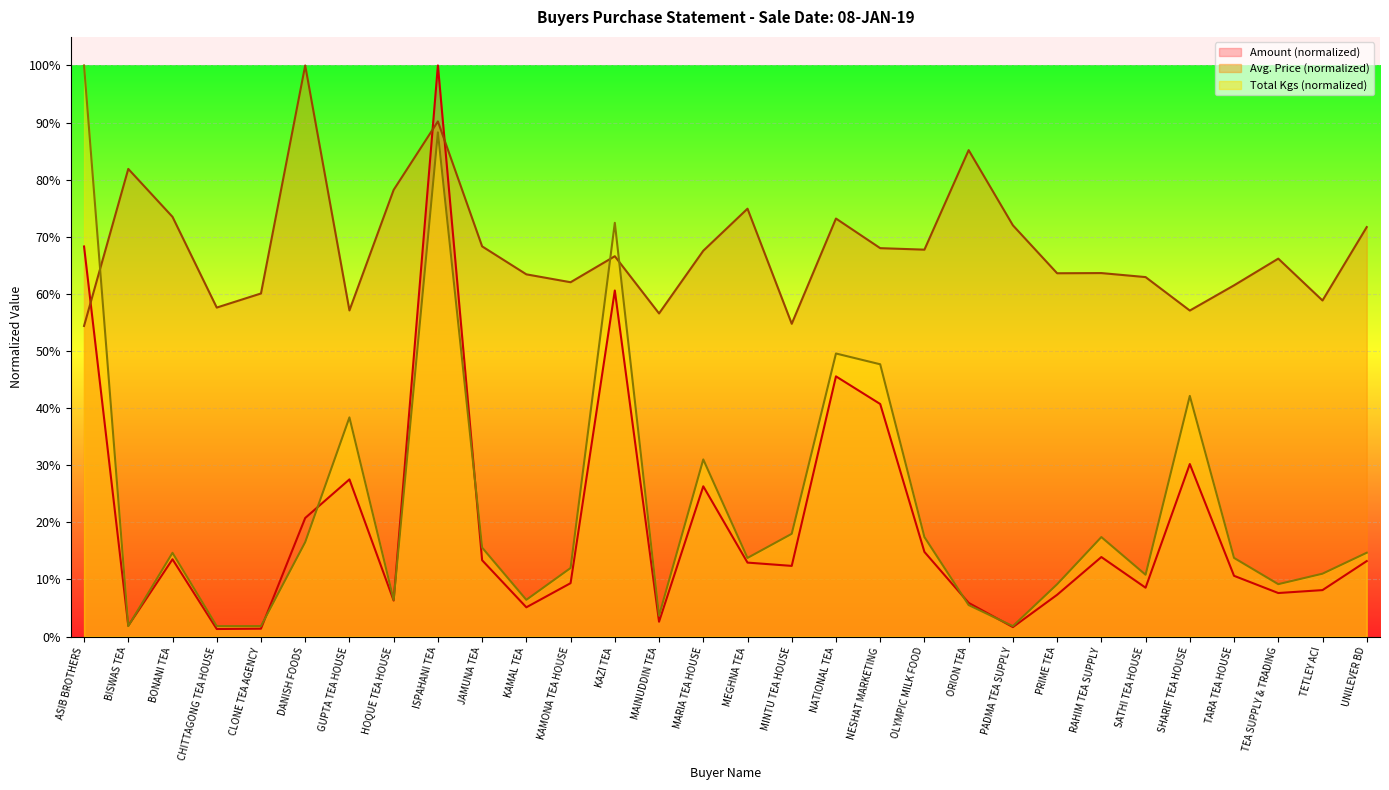

What is the label of the 6th point from the right?

SATHI TEA HOUSE